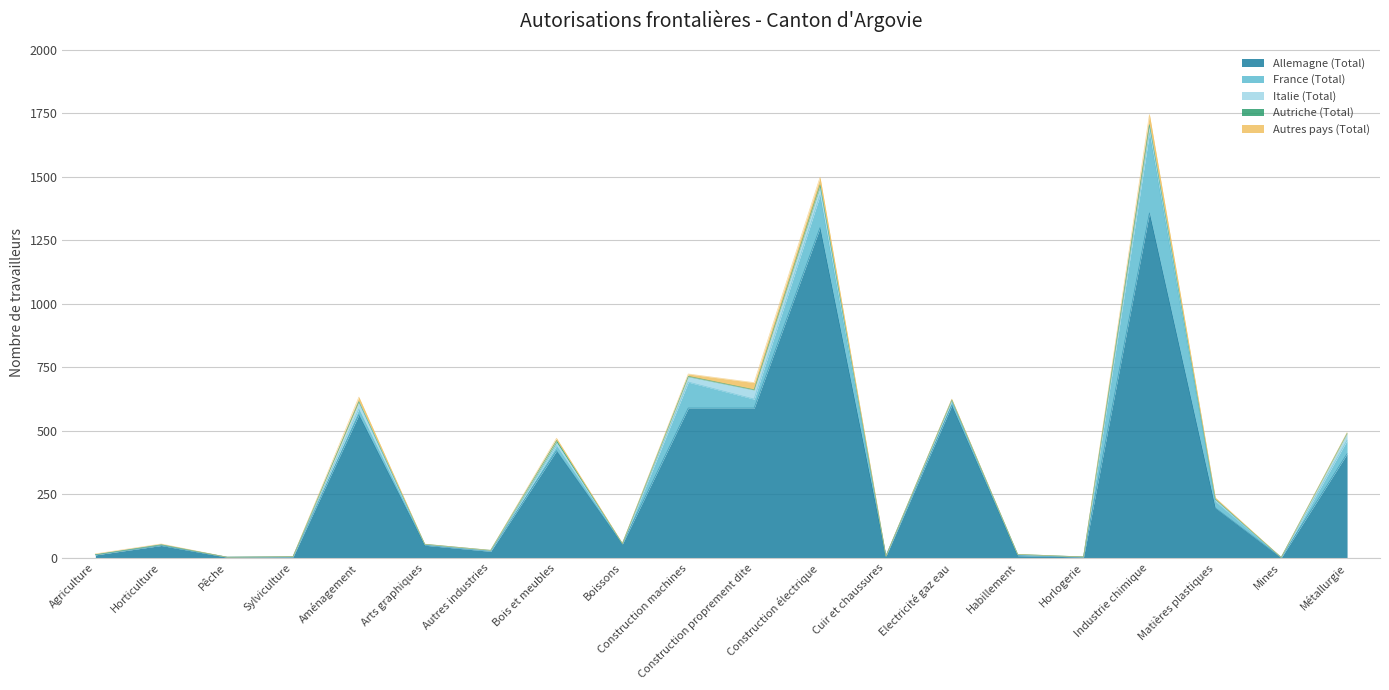

At which label does Allemagne (Total) reach its minimum?

Mines